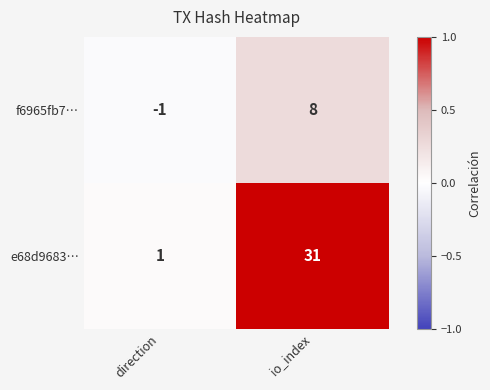

What is the sum of the e68d9683… values at direction and io_index?

32